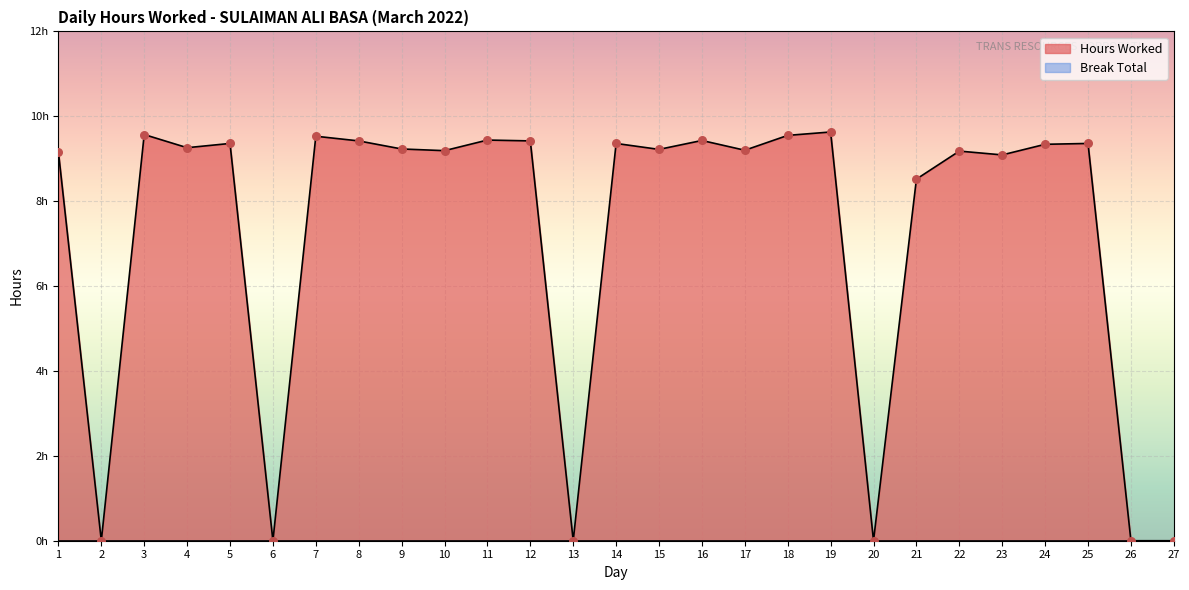

What is the change in value from 5 to 17?

-0.2